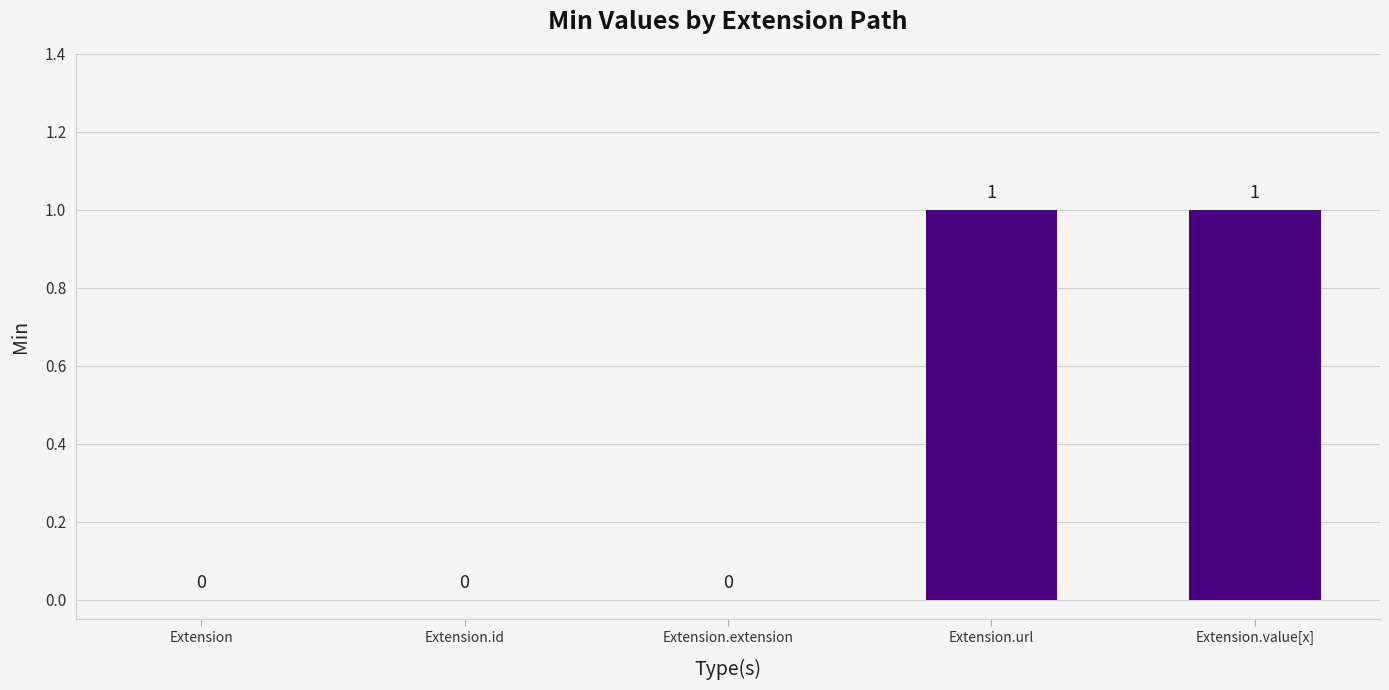

What is the change in value from Extension to Extension.url?

+1